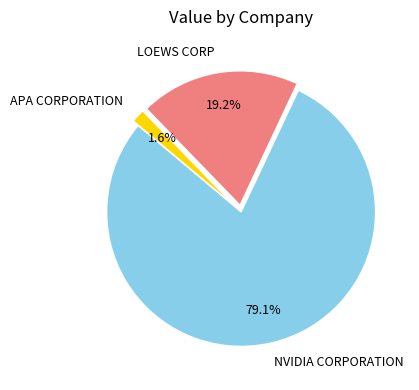

What percentage is the APA CORPORATION slice, to the nearest percent?

2%